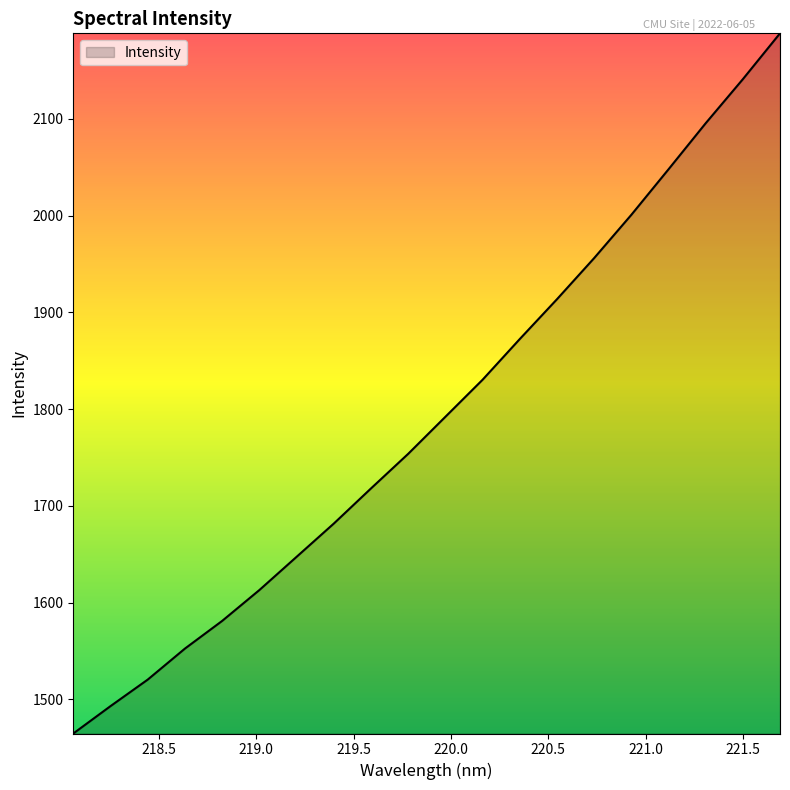

What is the difference between the maximum and minimum values?

723.6